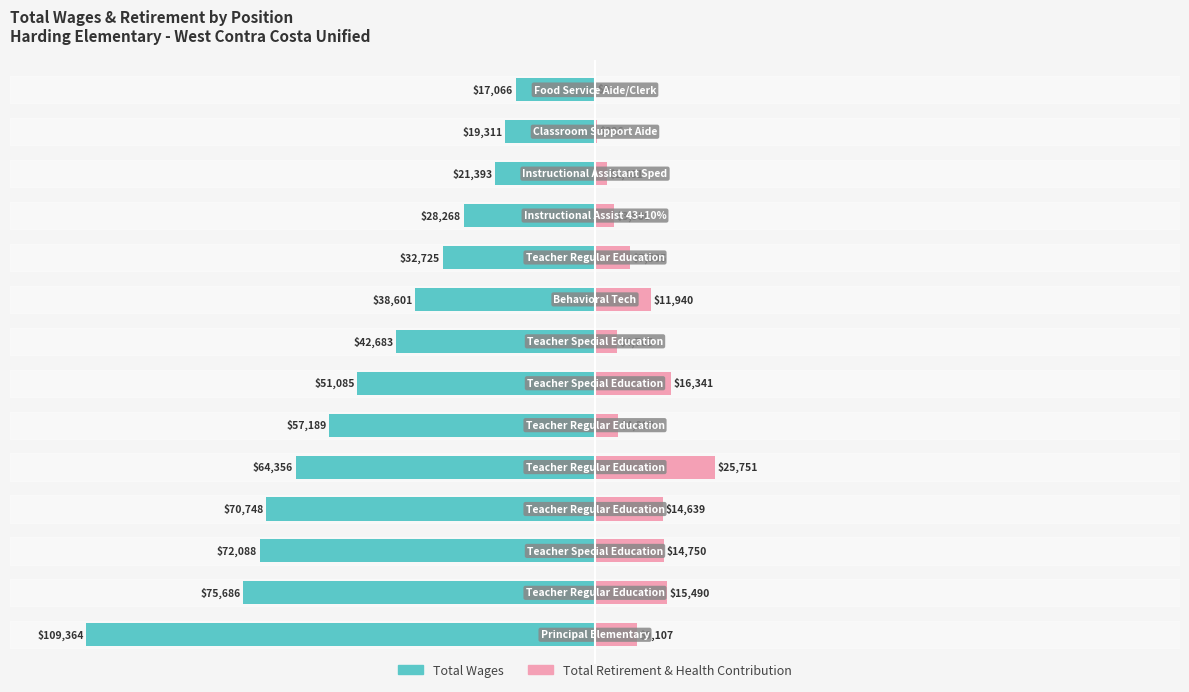

What is the sum of all Total Retirement & Health Contribution values?

120.7